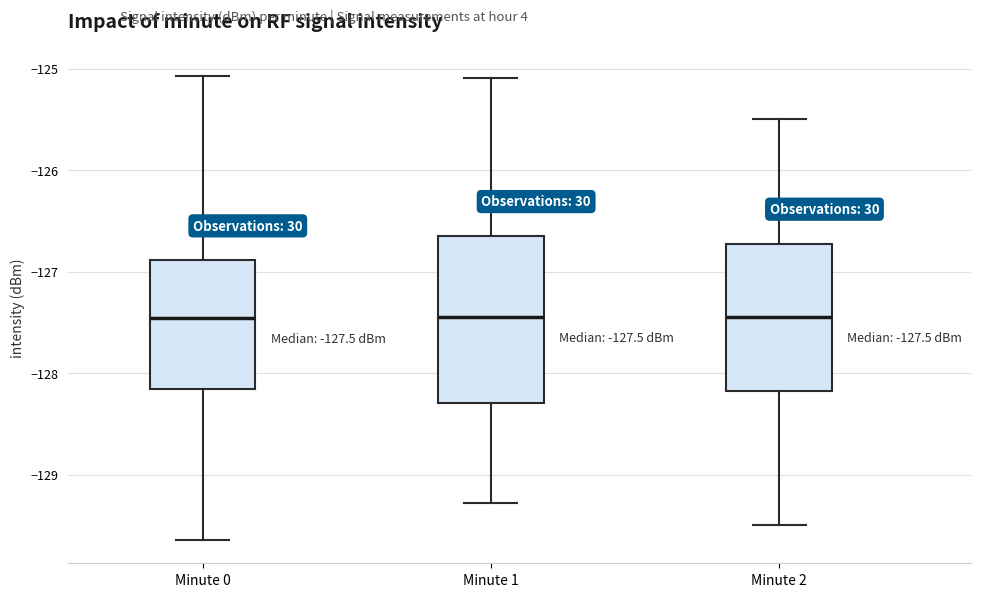

Comparing the boxes themselves (not the whiskers), which one is the tallest?

Minute 1